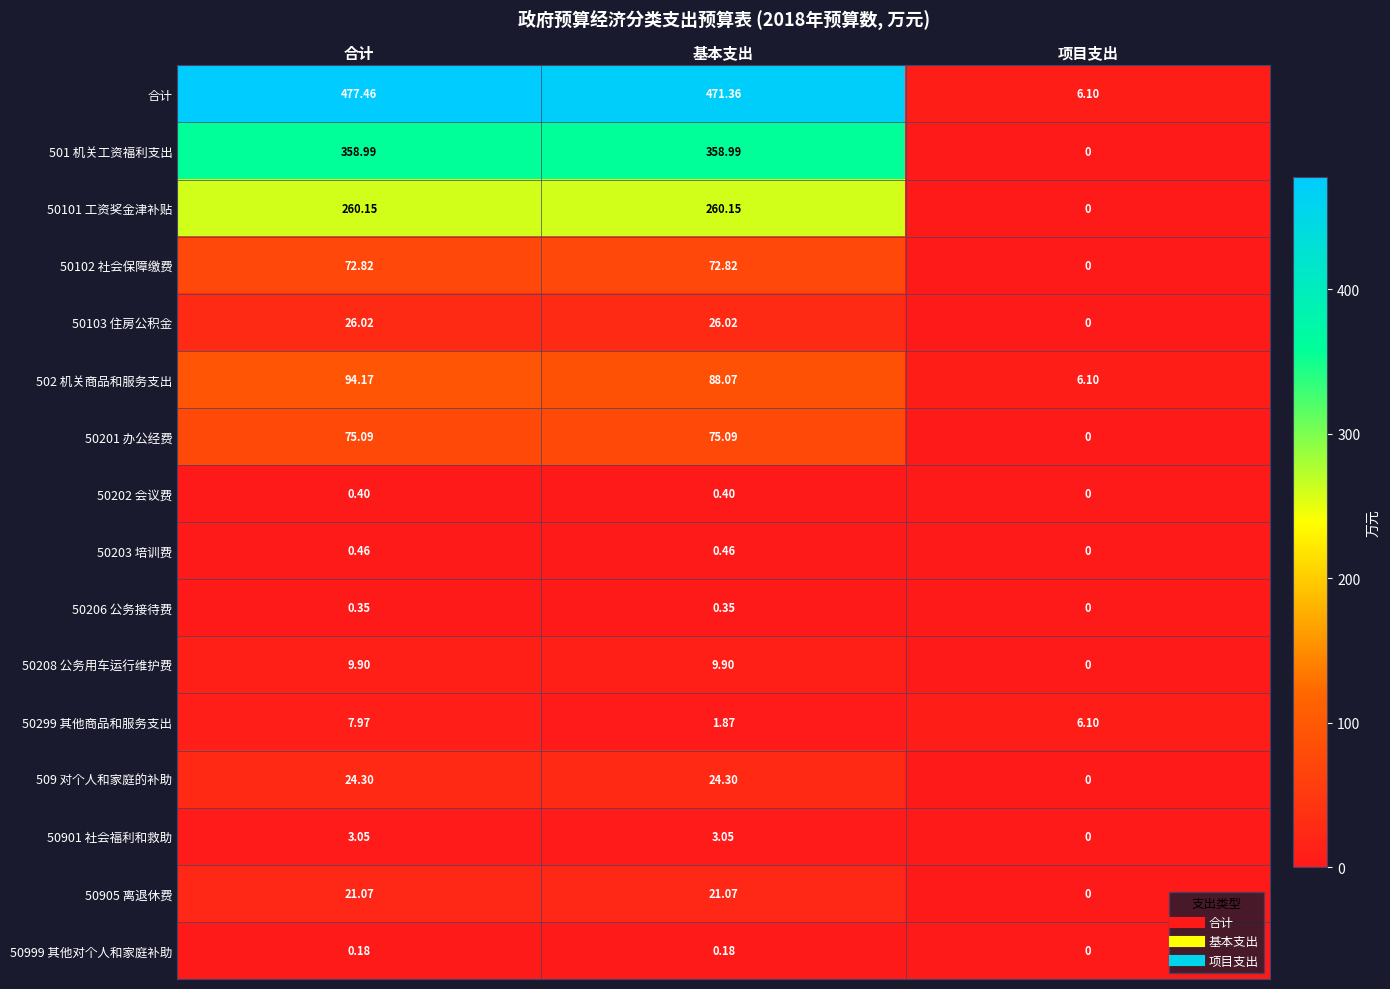

Which series has the largest range (max minus min)?

合计